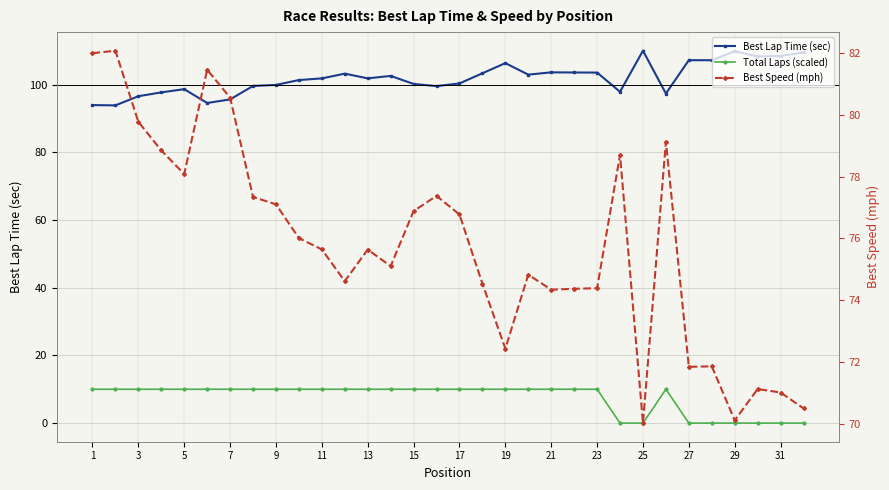

At how many categories does at least one series exceed 59?

32